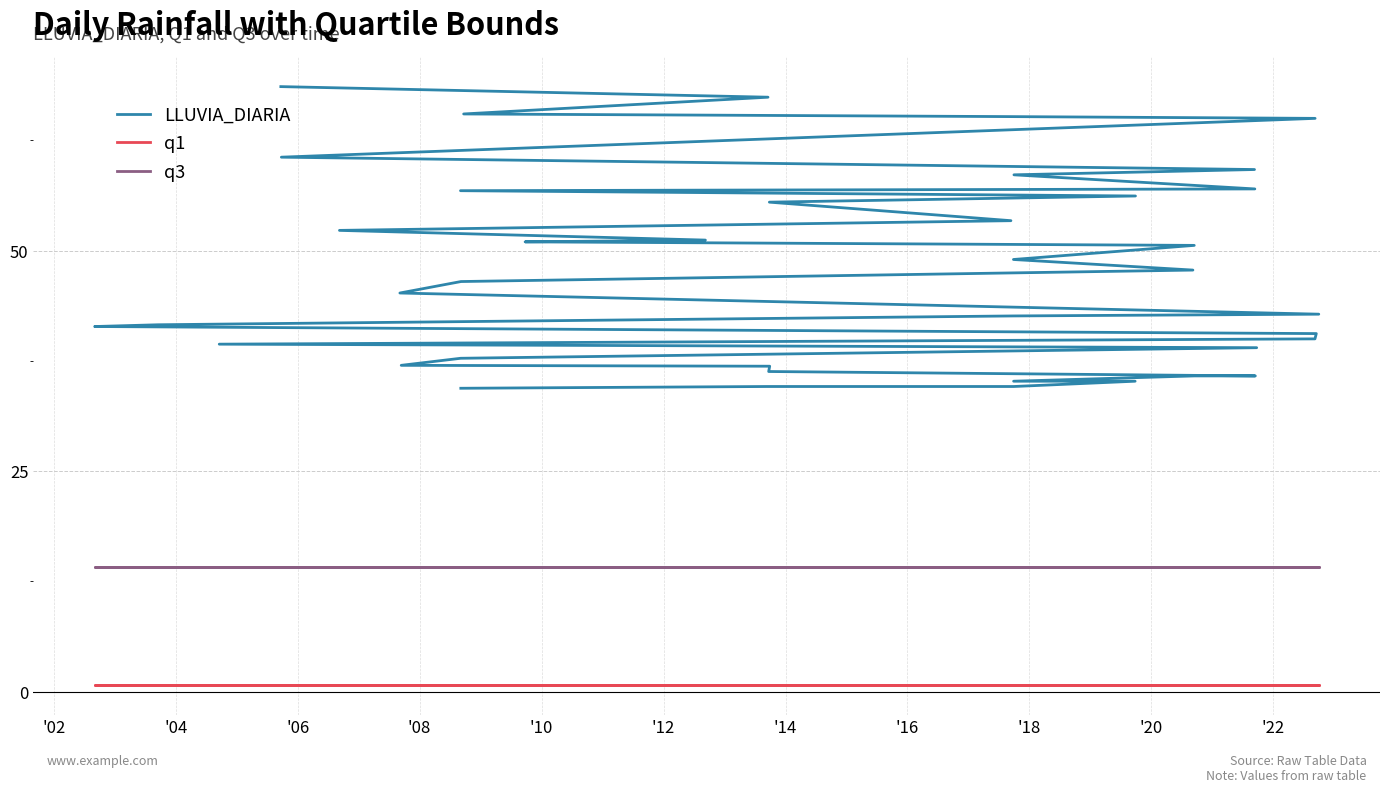

List the series in order of their peak value, highest first.

LLUVIA_DIARIA, q3, q1